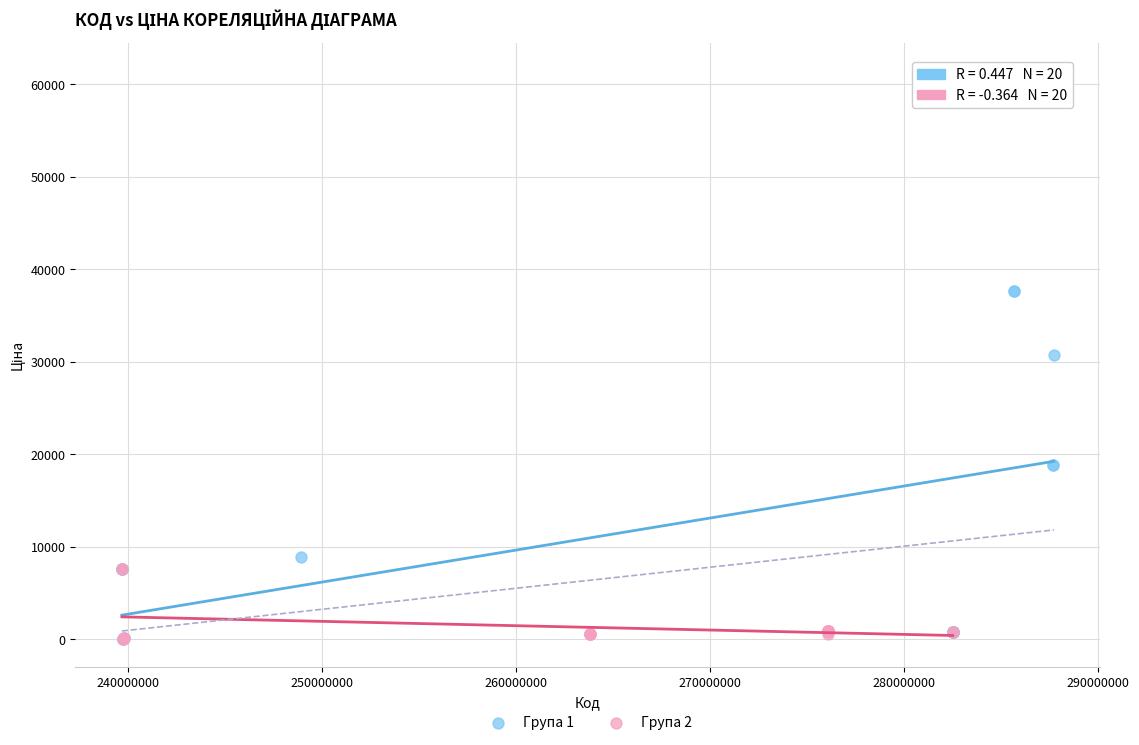

Which series contains the highest Y value?

Група 1